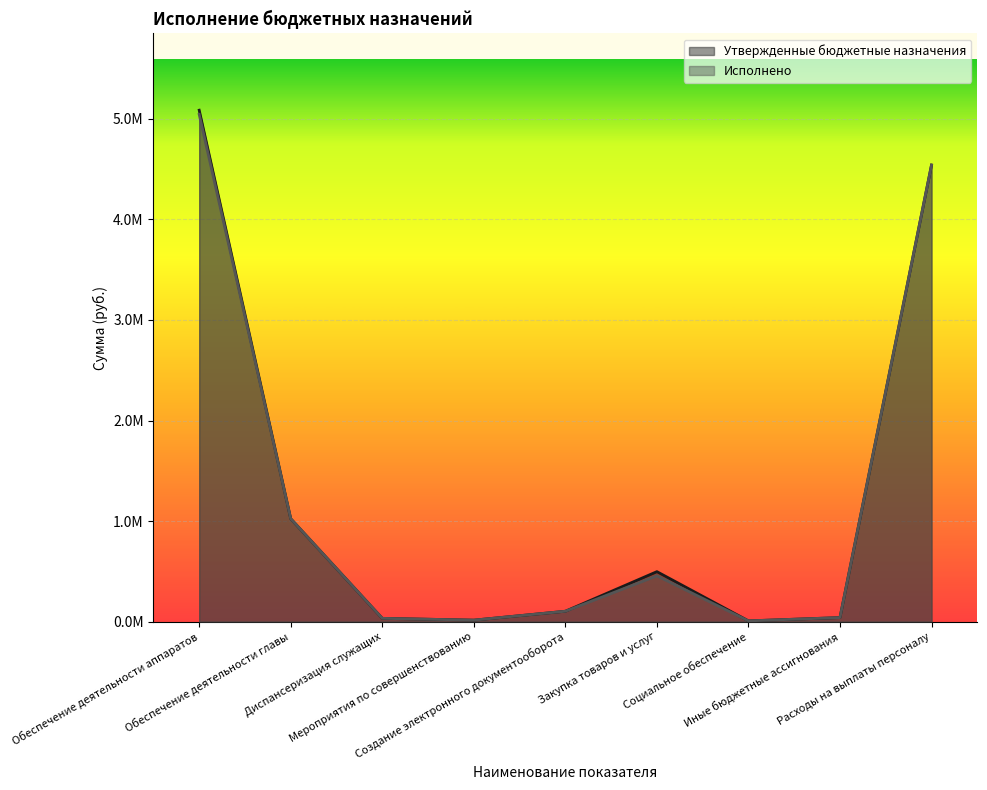

Where does the Исполнено series first go above 103440?

Обеспечение деятельности аппаратов